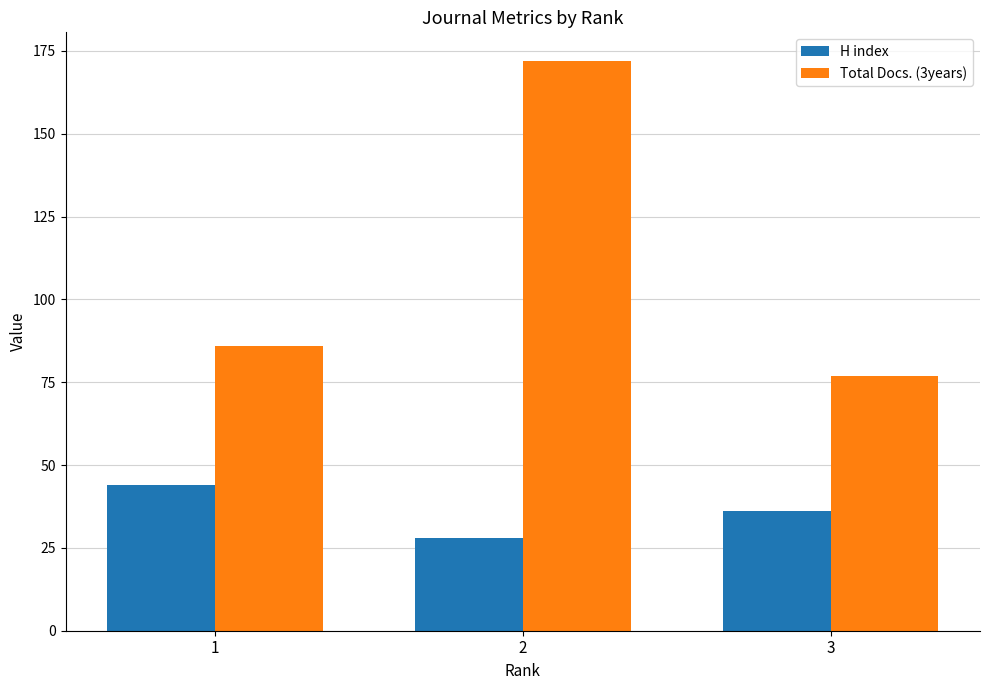

How many bars are there in total?

6